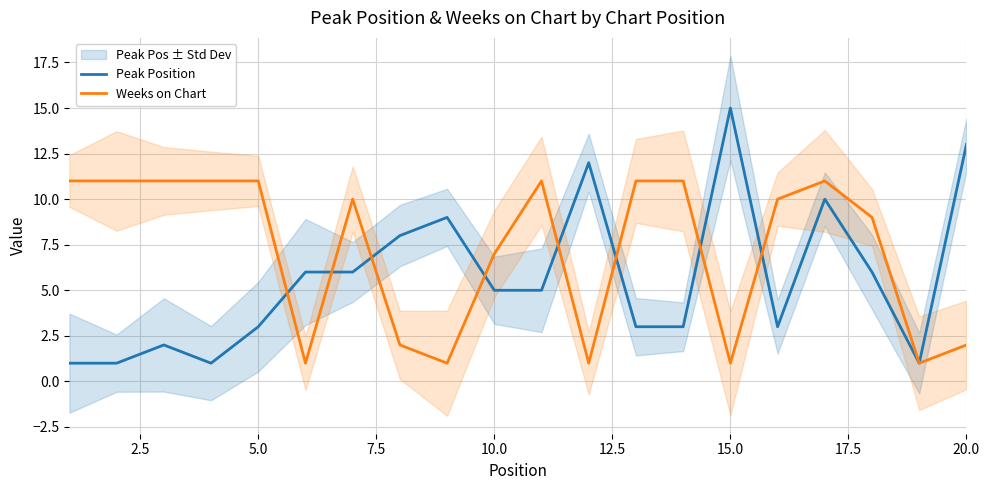

How many values in the Weeks on Chart series exceed 10?

9